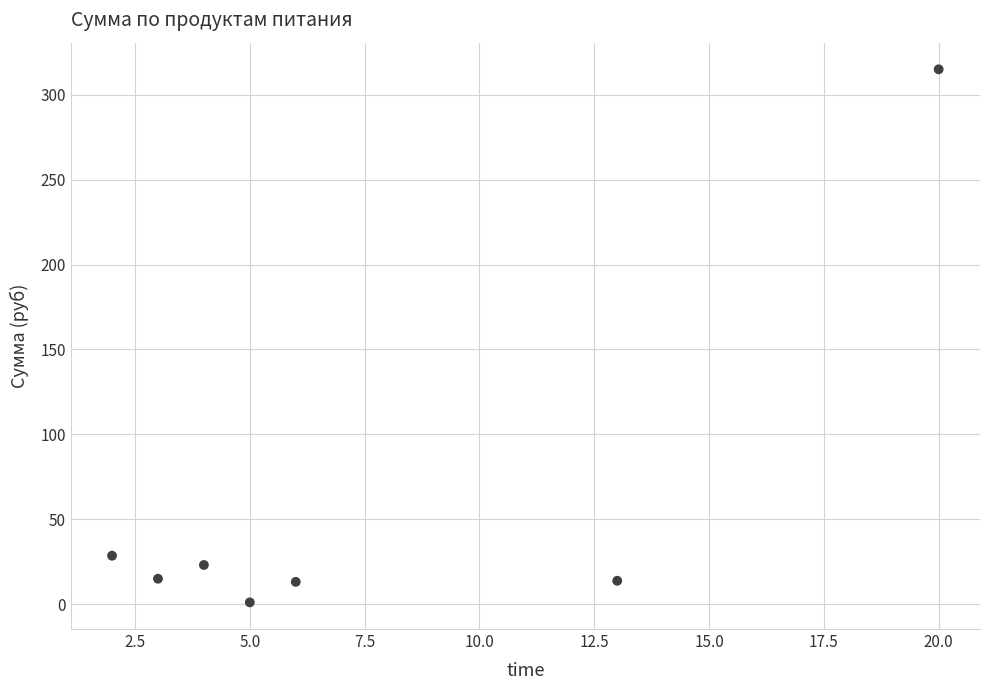

What Y value in the scatter plot is closest to 158?

28.6